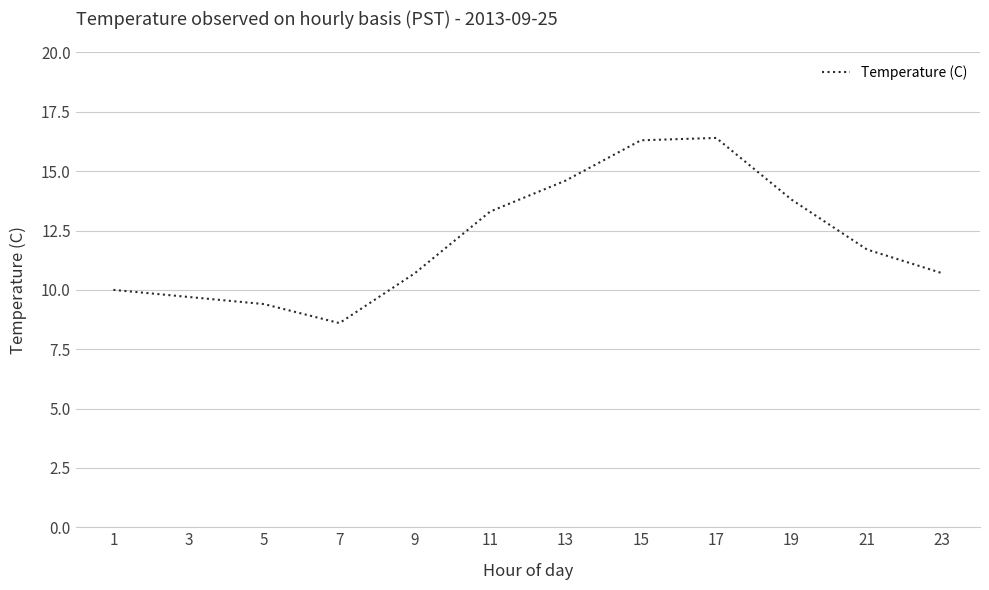

Is it true that the value at 15 is 16.3?

True